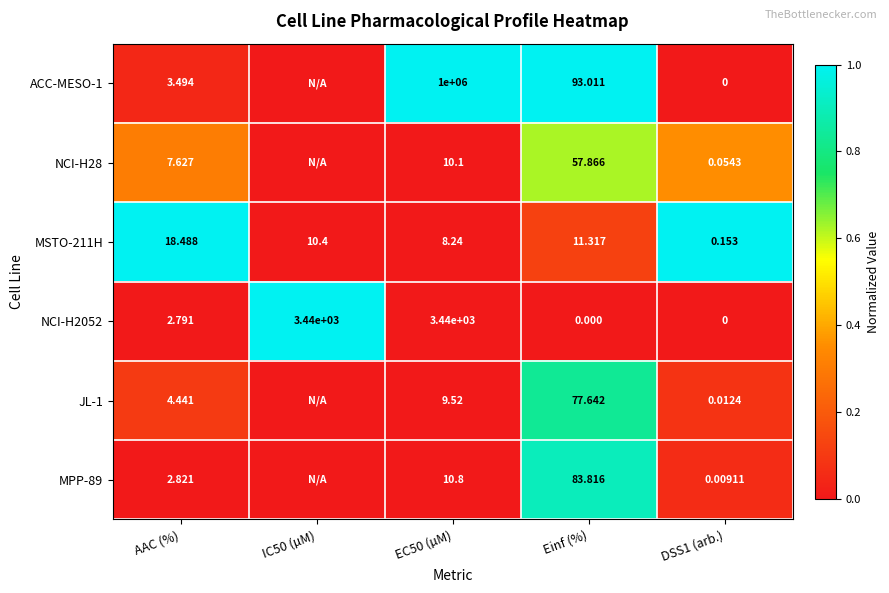

At which label does MSTO-211H first exceed 10?

AAC (%)